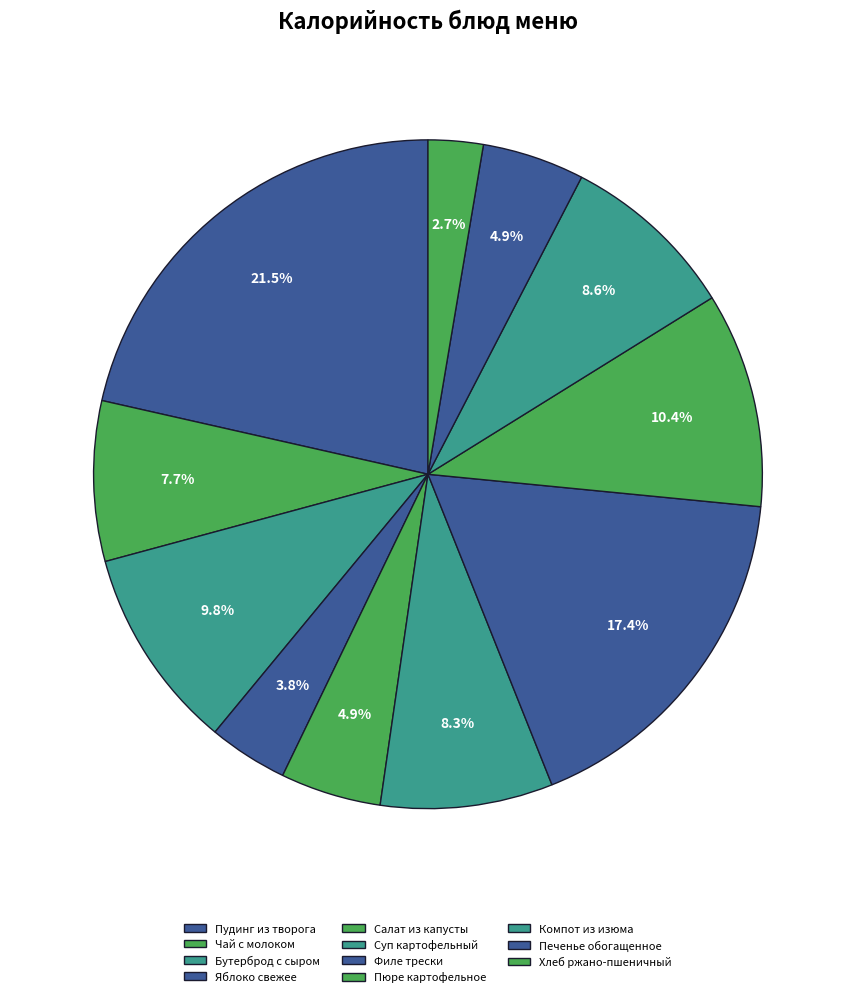

Count the number of slices in the pie.

11